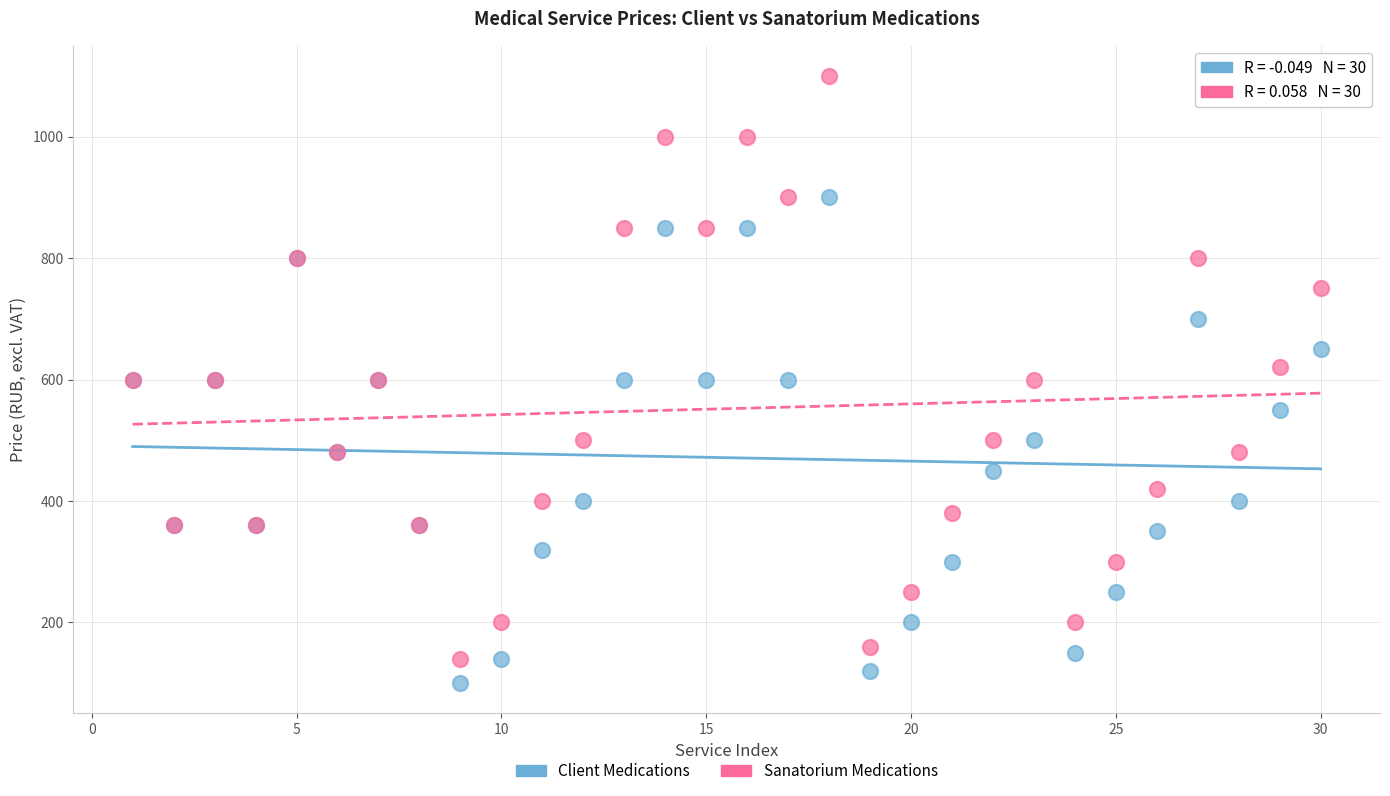

Which series has the largest Y range (max minus min)?

Sanatorium Medications